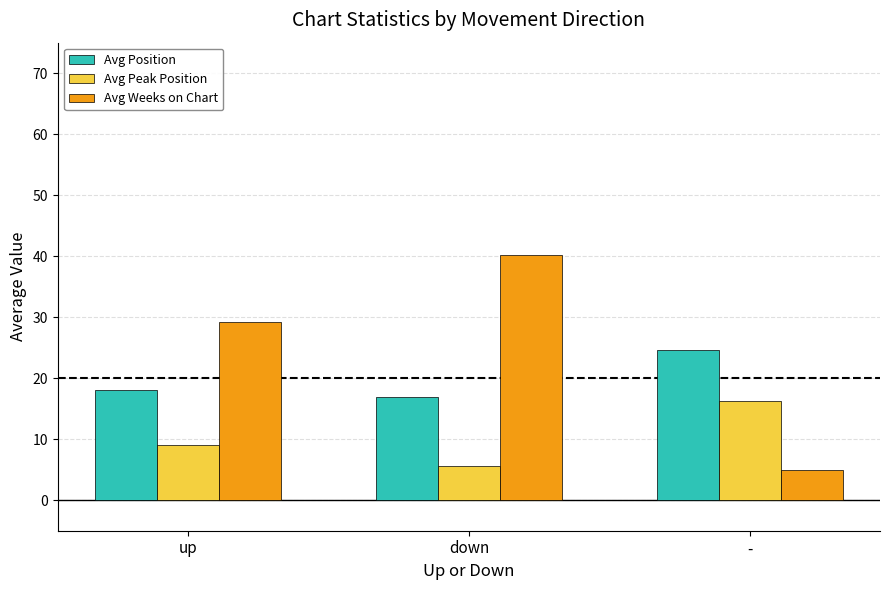

Where is Avg Peak Position nearest to the value 10?

up